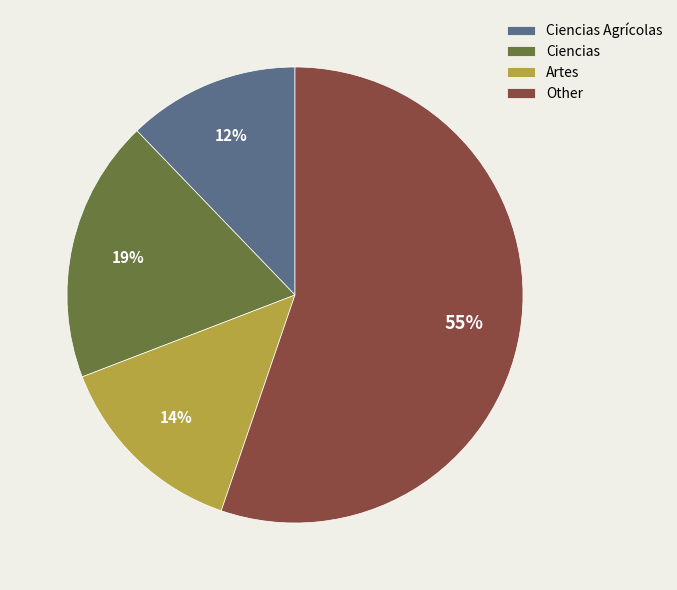

To the nearest percent, what percentage of the pie is Artes?

14%